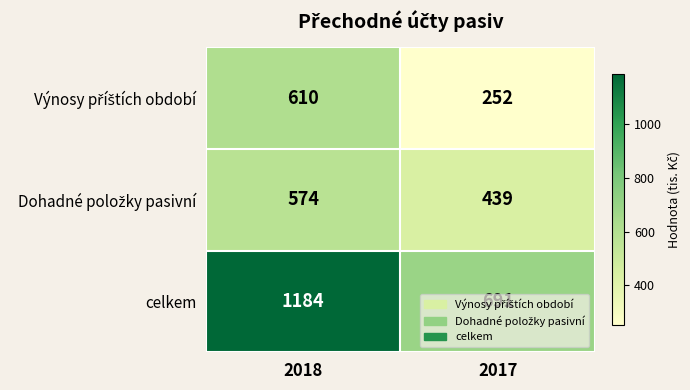

Between 2018 and 2017, which series saw the biggest shift?

celkem